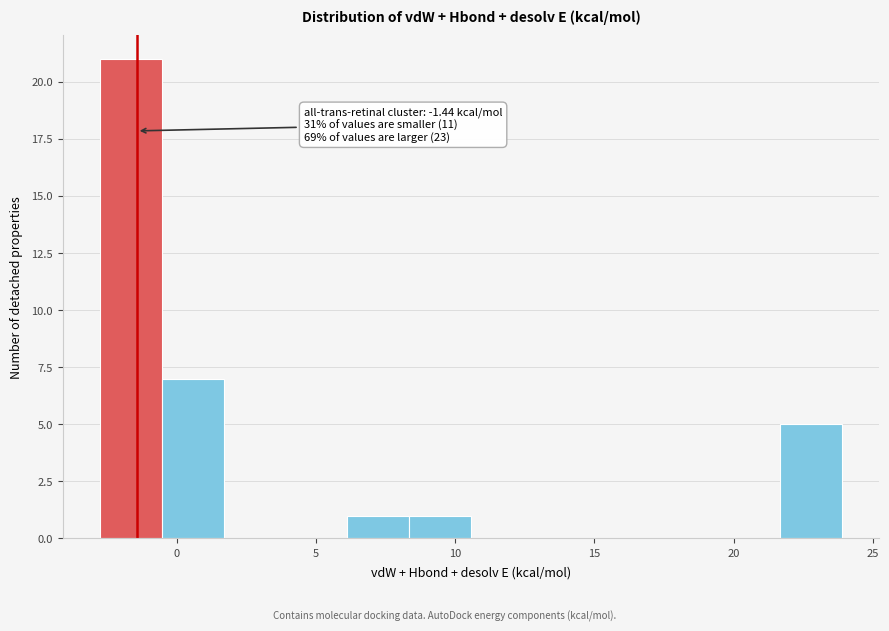

Which range on the x-axis has the tallest bar?

-3.0 to -0.5